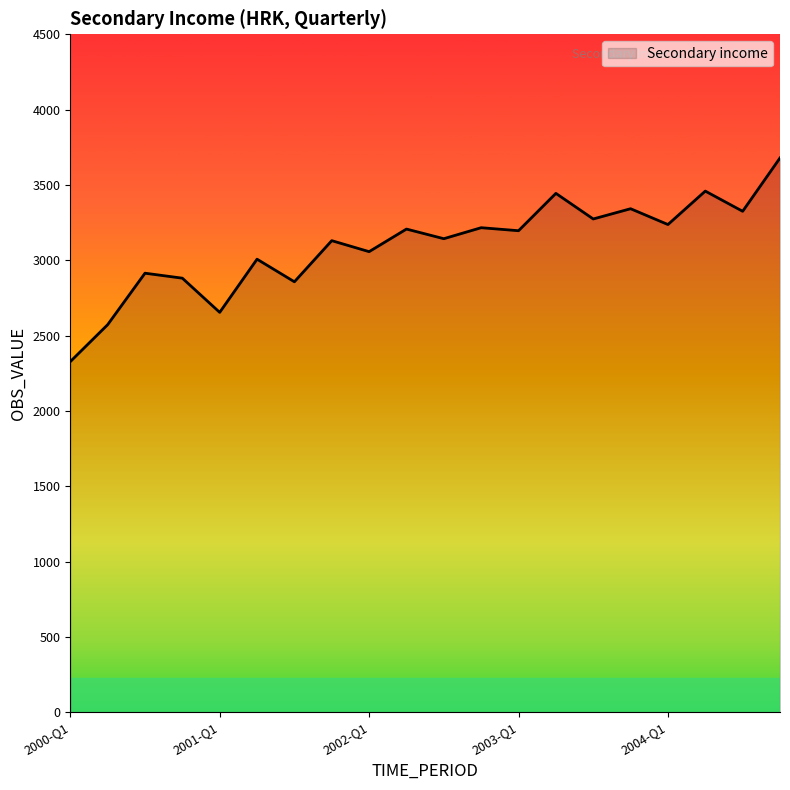

What is the difference between the maximum and minimum values?

1352